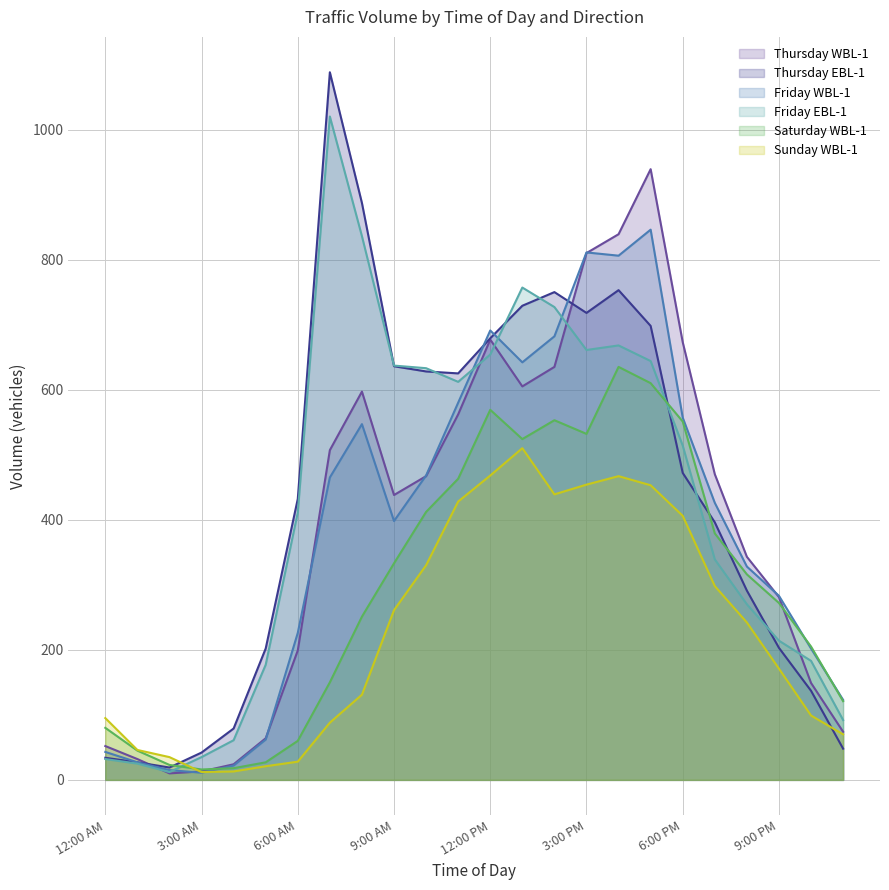

True or false: Sunday WBL-1 has a value of 88 at 7:00 AM.

True